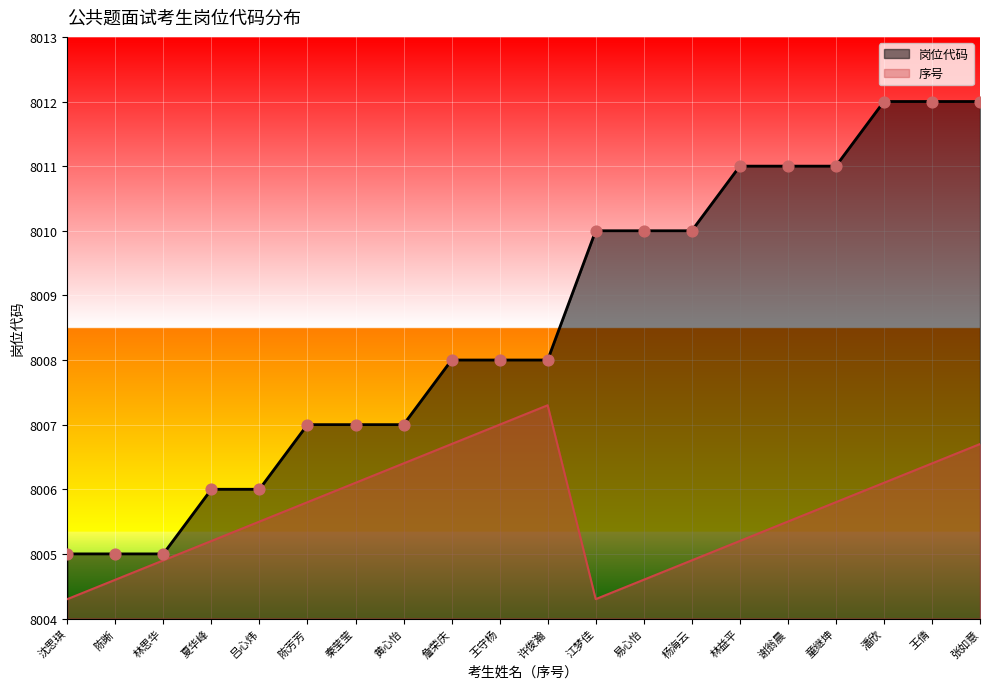

Which series has the largest total across all categories?

岗位代码